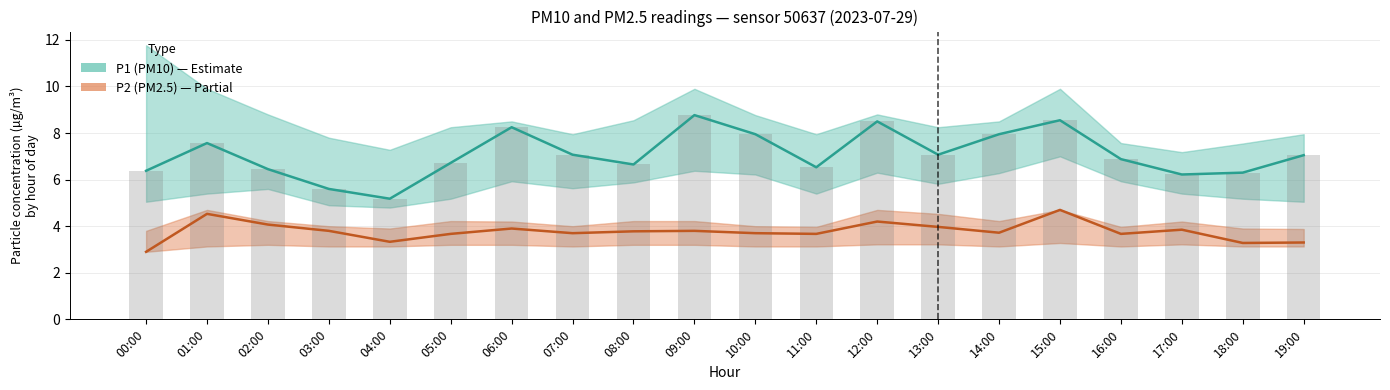

List the series in order of their peak value, lowest first.

P2 (PM2.5), P1 (PM10), P1 bar